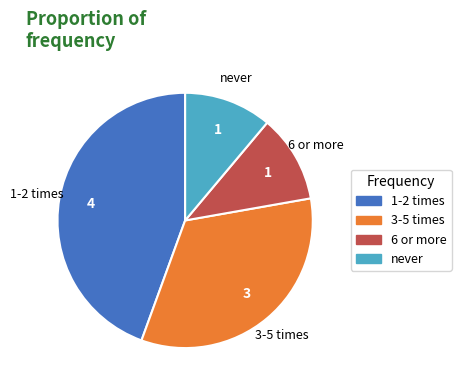

The 3-5 times slice represents 43% of the pie. True or false?

False